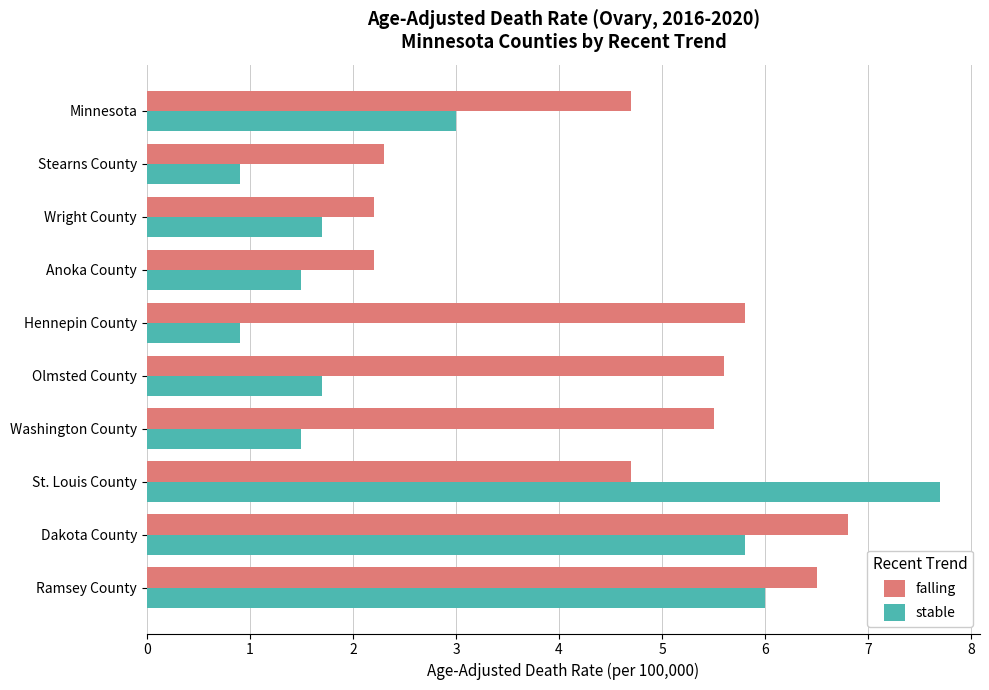

How many data points in stable are less than 1?

2